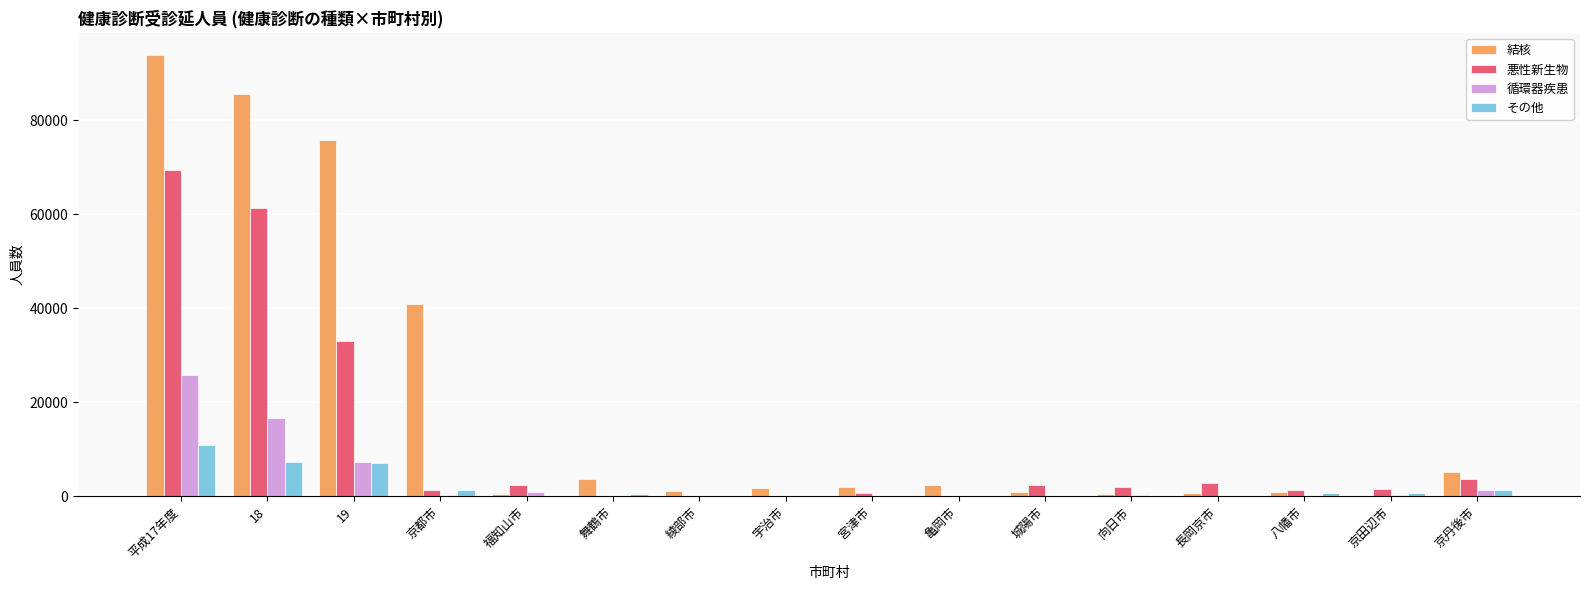

What is the sum of all その他 values?

29884